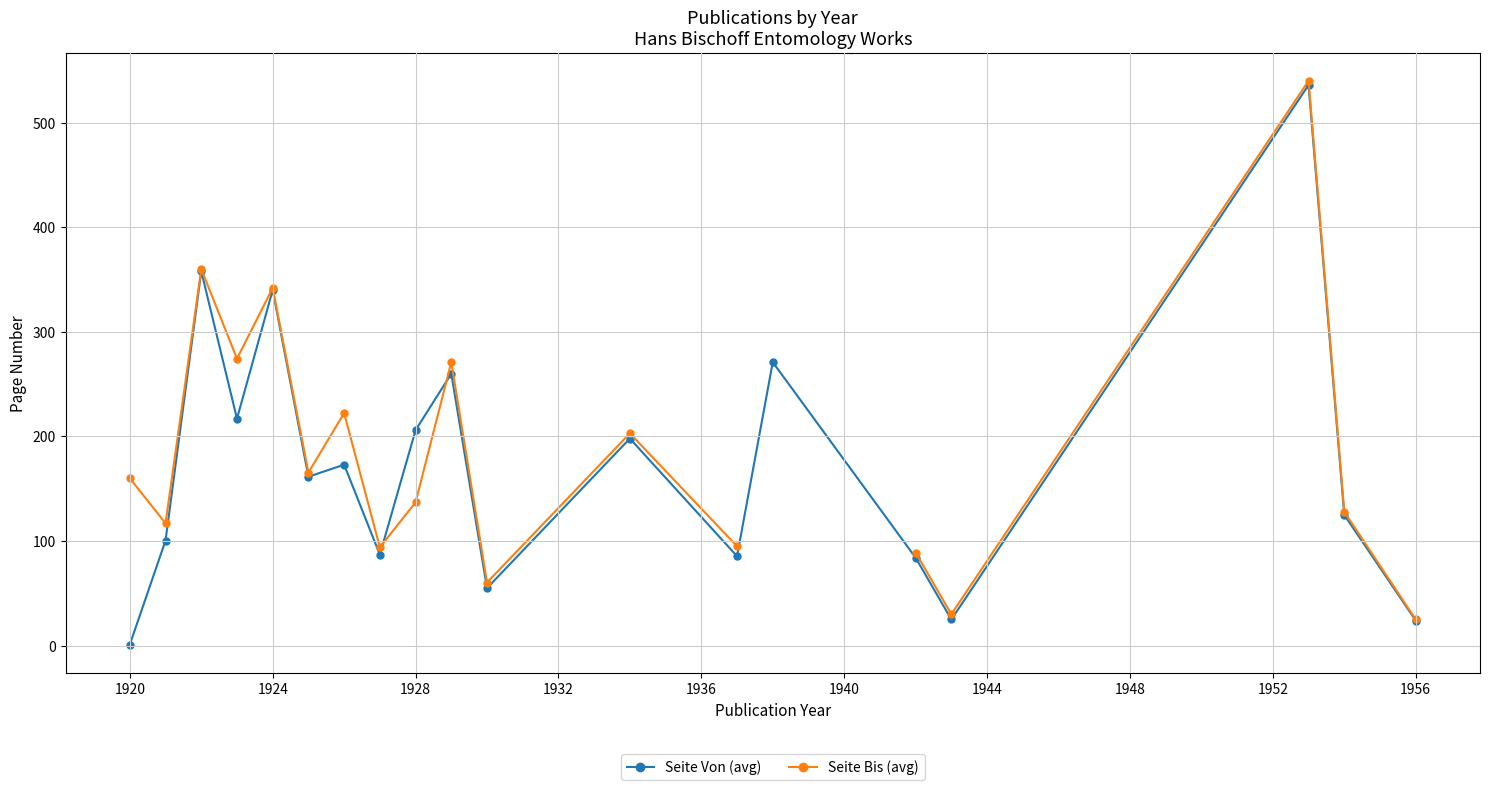

How many times do Seite Von (avg) and Seite Bis (avg) cross each other?

2